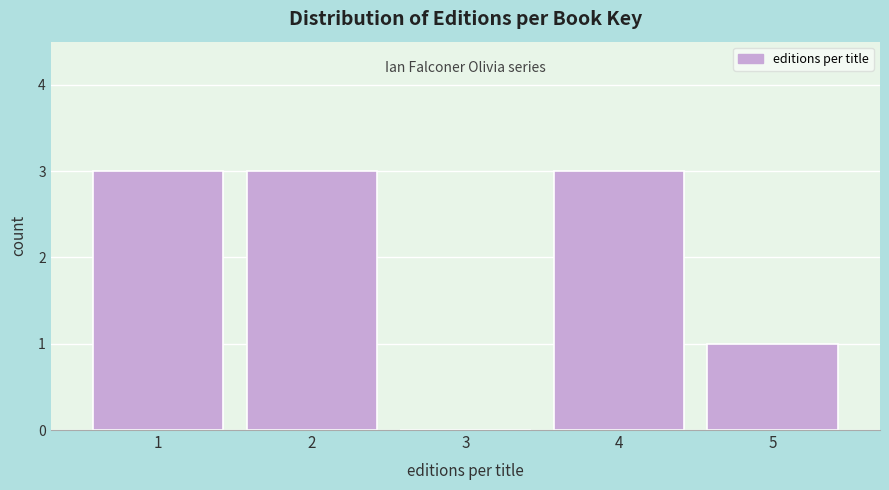

Reading right to left, what are all the values shown in this chart?

5=1	4=3	3=0	2=3	1=3